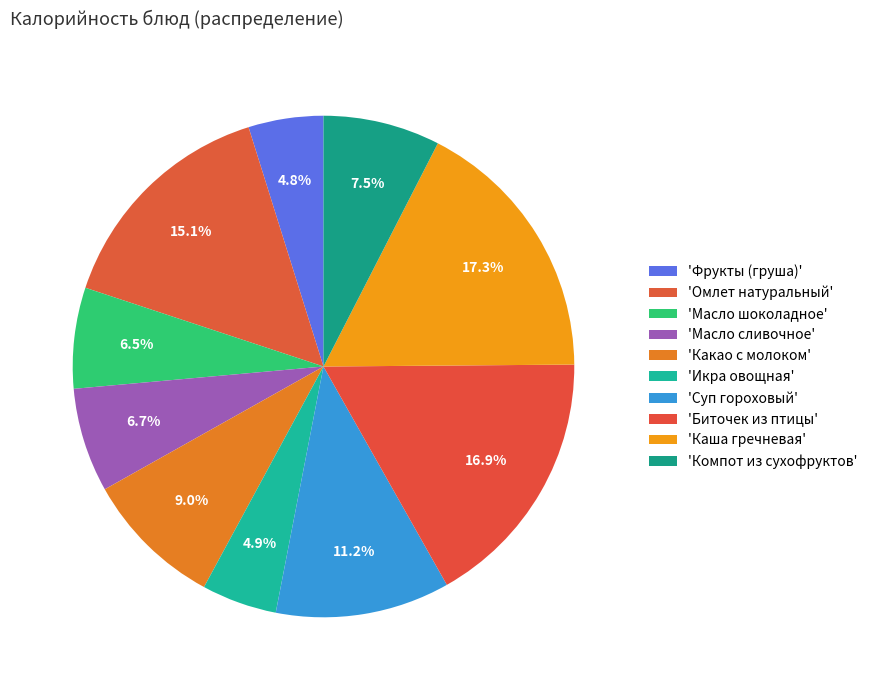

Count the number of slices in the pie.

10